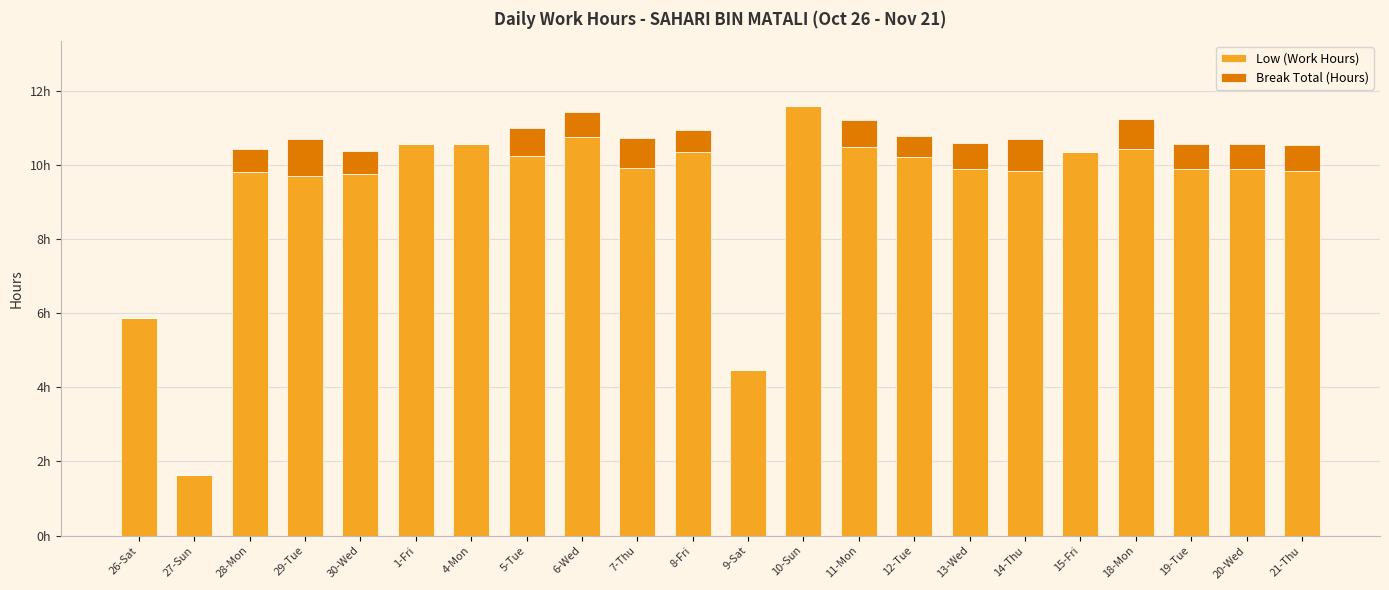

What is the label of the 14th bar from the right?

6-Wed